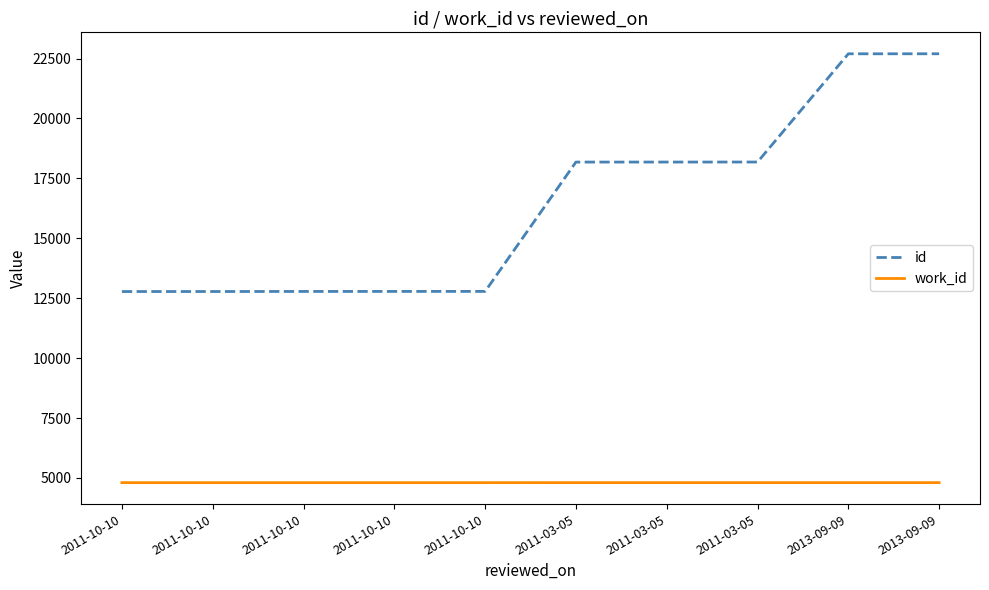

What are all the series names shown in the legend?

id, work_id